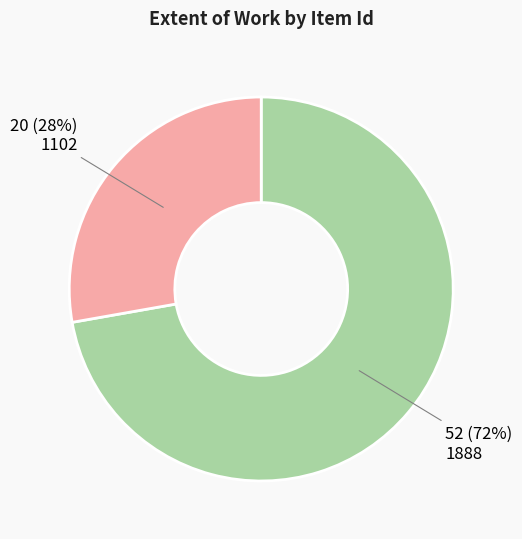

To the nearest percent, what is the average slice percentage?

50%